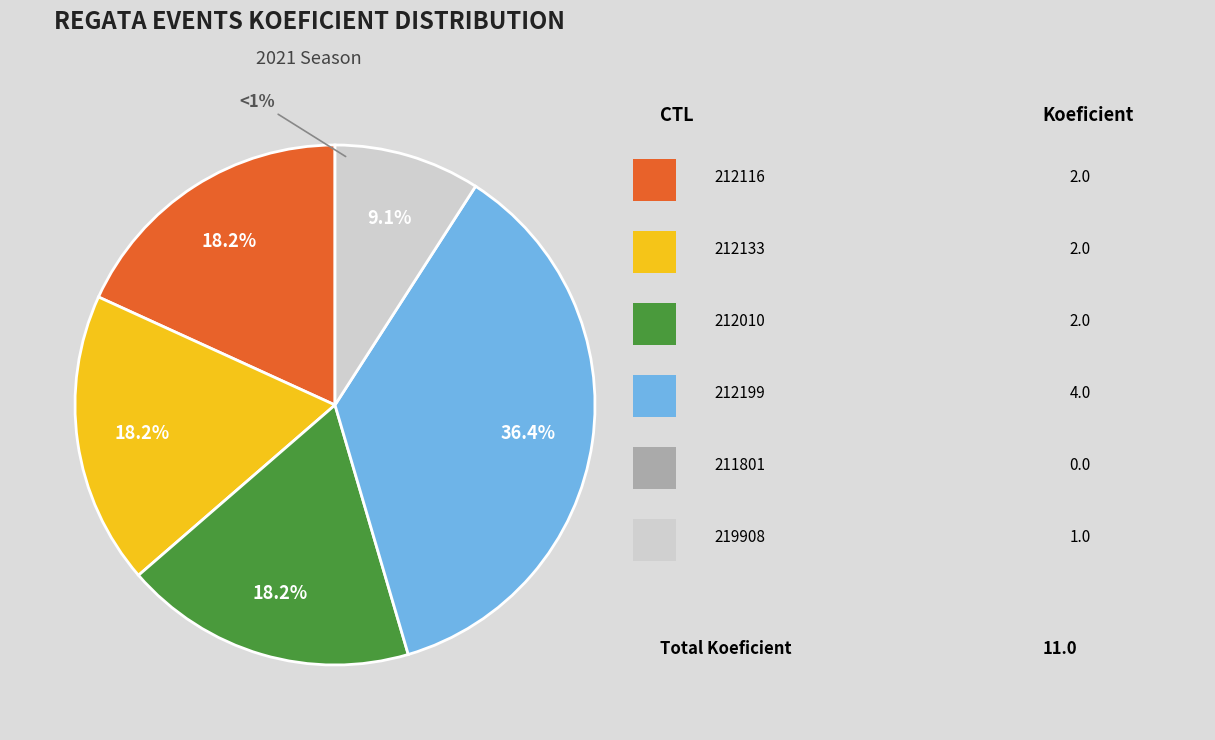

Rank the categories by value from highest to lowest.

212199, 212116, 212133, 212010, 219908, 211801